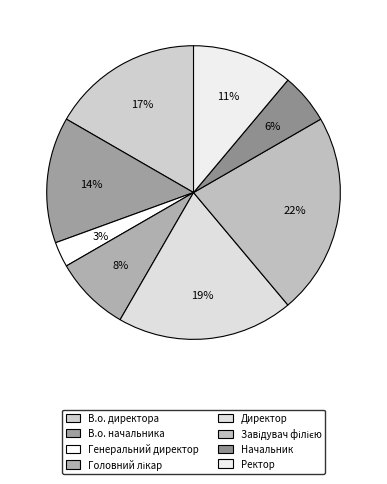

Rank the categories by value from highest to lowest.

Завідувач філією, Директор, В.о. директора, В.о. начальника, Ректор, Головний лікар, Начальник, Генеральний директор